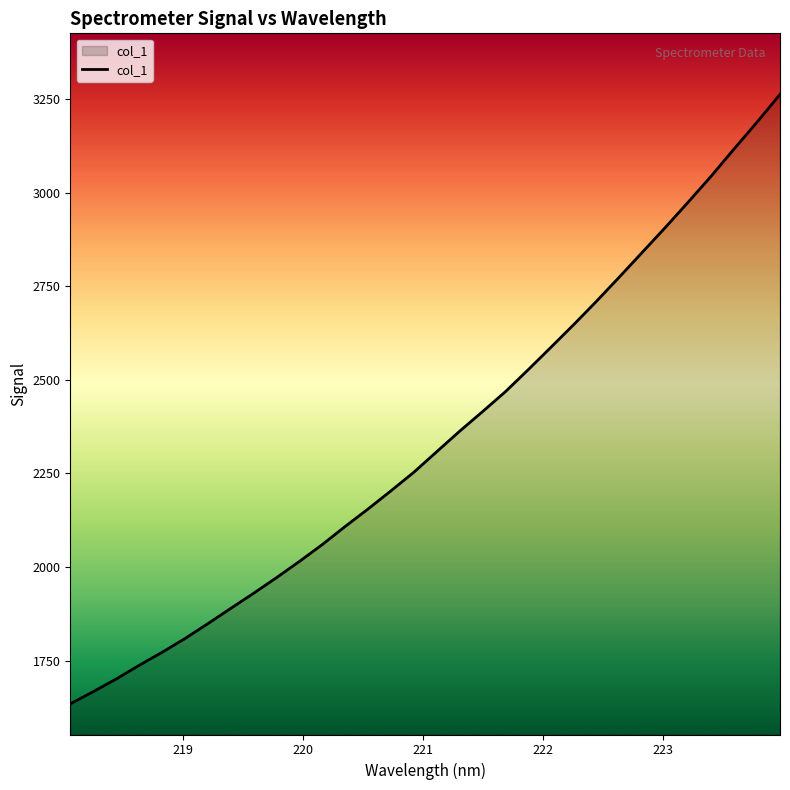

Reading right to left, extract all data points from this chart.

3261.9	3188.2	3117.0	3044.4	2975.4	2907.7	2841.8	2775.9	2711.2	2648.5	2587.7	2527.4	2468.5	2415.2	2362.9	2308.3	2253.4	2203.8	2155.3	2108.6	2060.2	2015.1	1971.8	1930.1	1889.6	1848.8	1809.0	1772.3	1737.5	1701.1	1667.4	1634.8